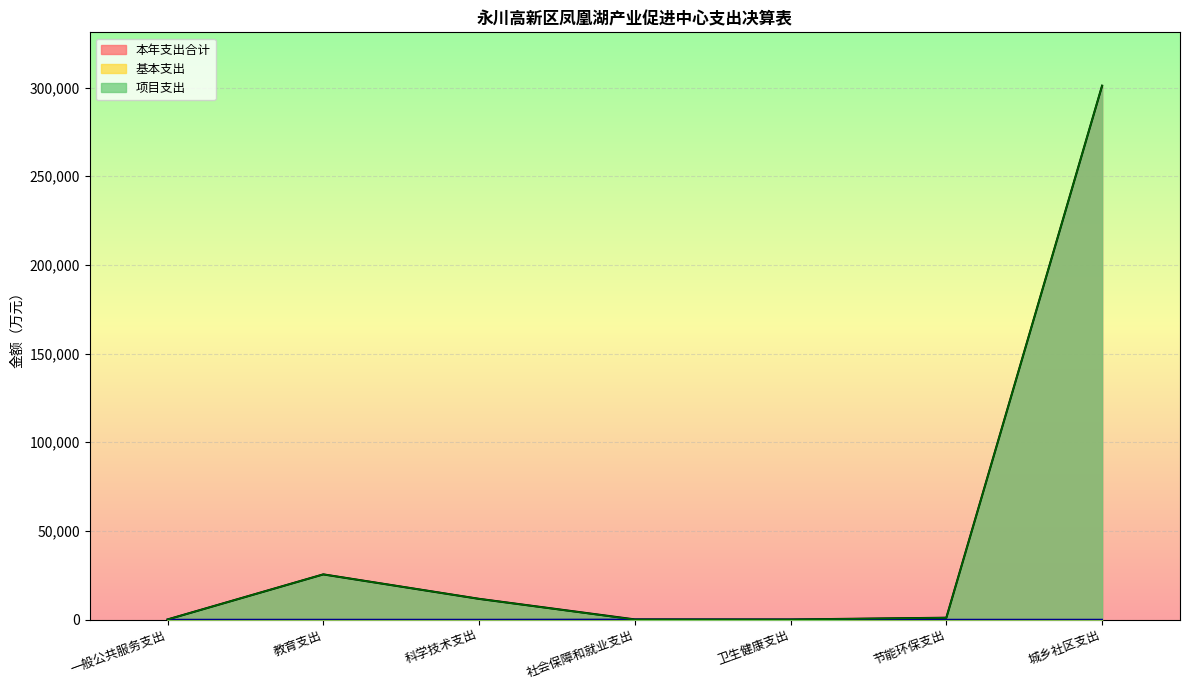

Read the 项目支出 value at 一般公共服务支出.

60.0